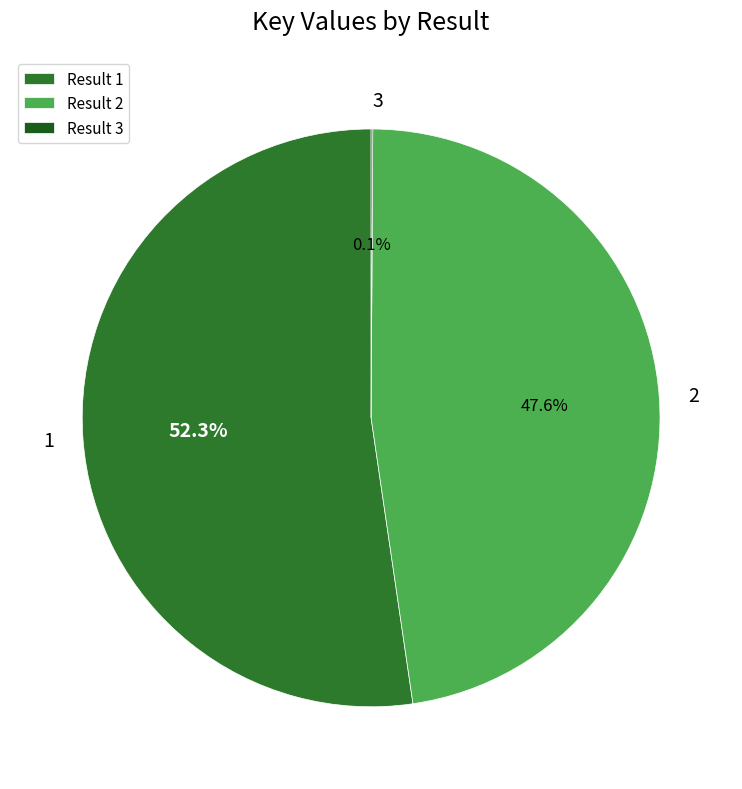

To the nearest percent, what is the difference between the largest and smallest slice percentages?

52%